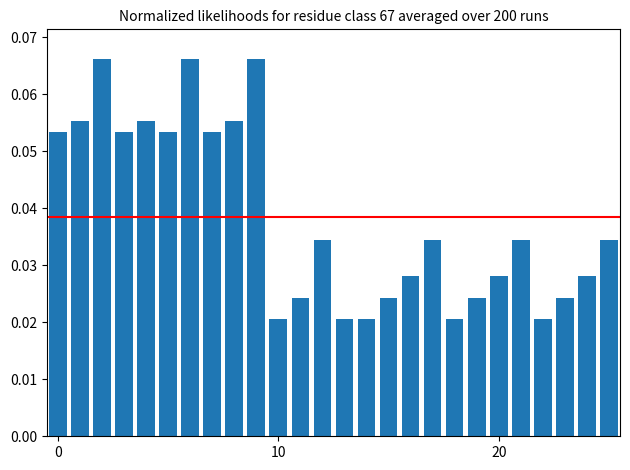

Count the number of data series in this chart.

1